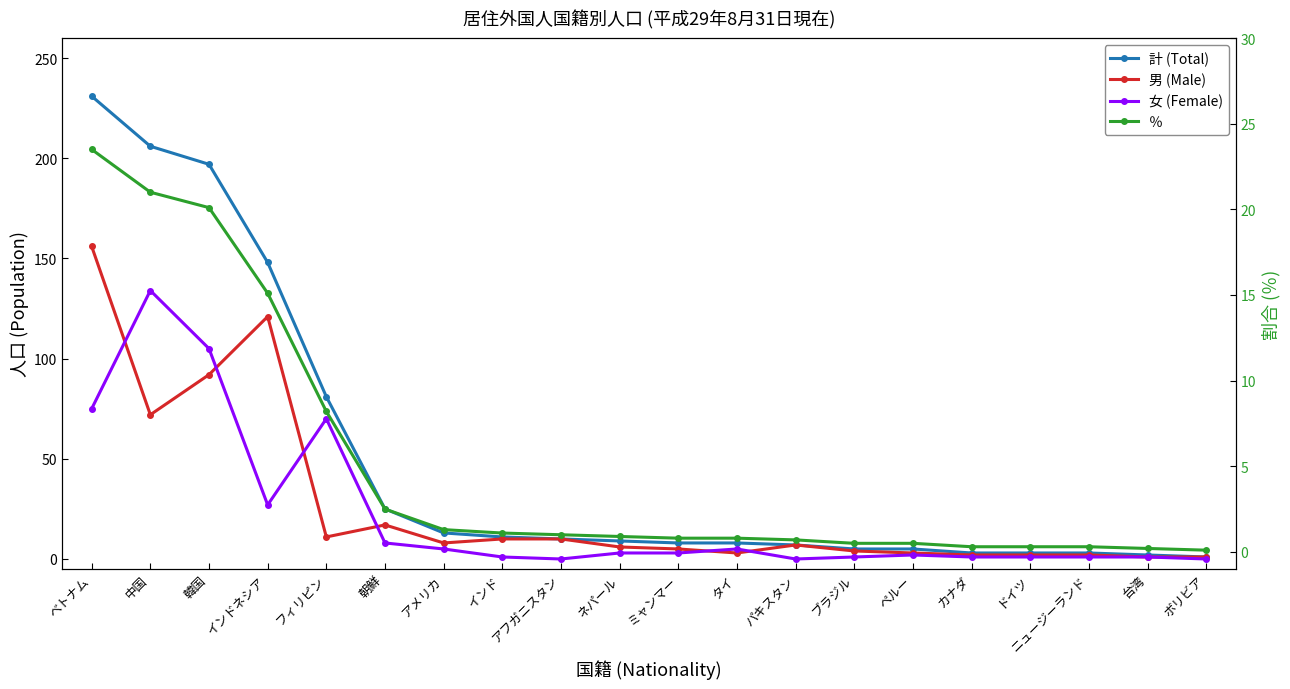

Where is 計 (Total) nearest to the value 116?

インドネシア